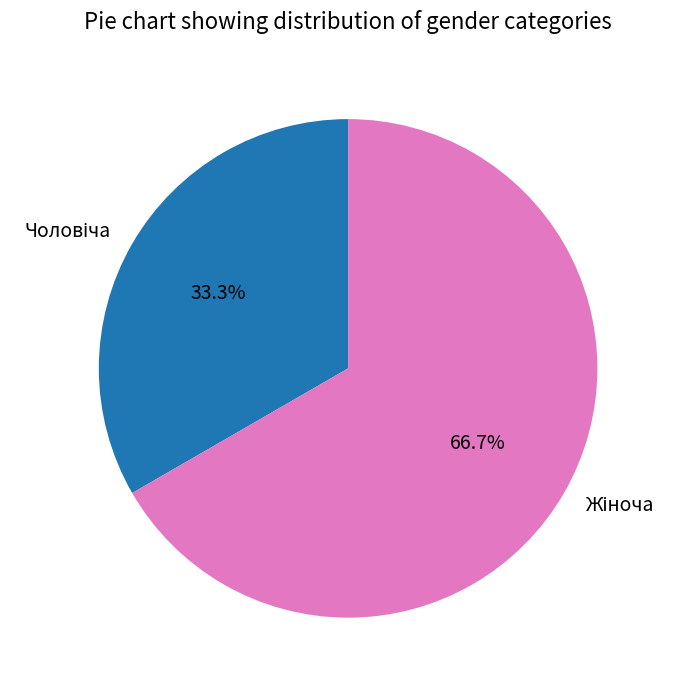

To the nearest percent, what is the difference between the largest and smallest slice percentages?

33%